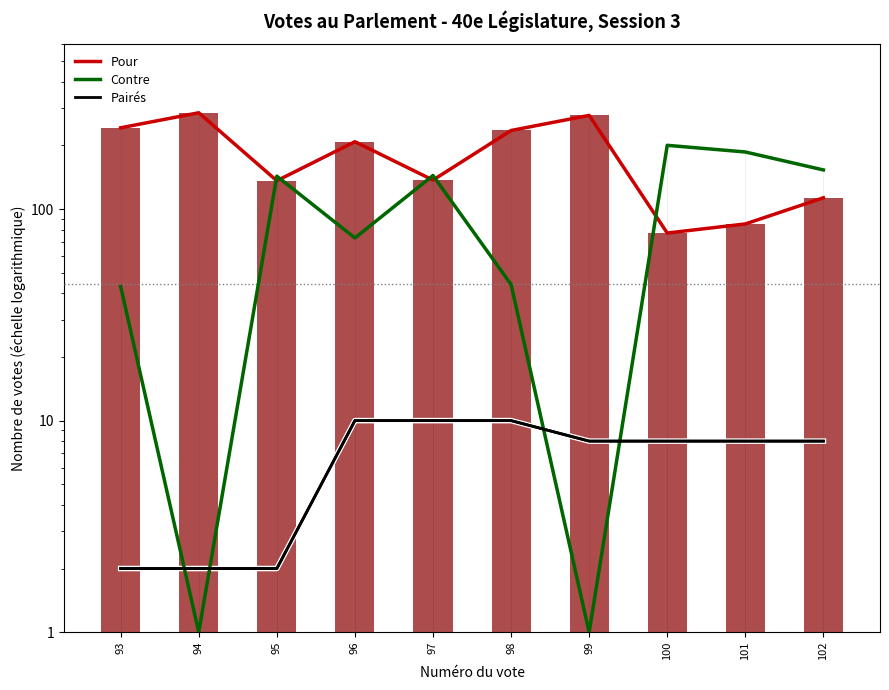

Which series has the widest spread of values?

Pour